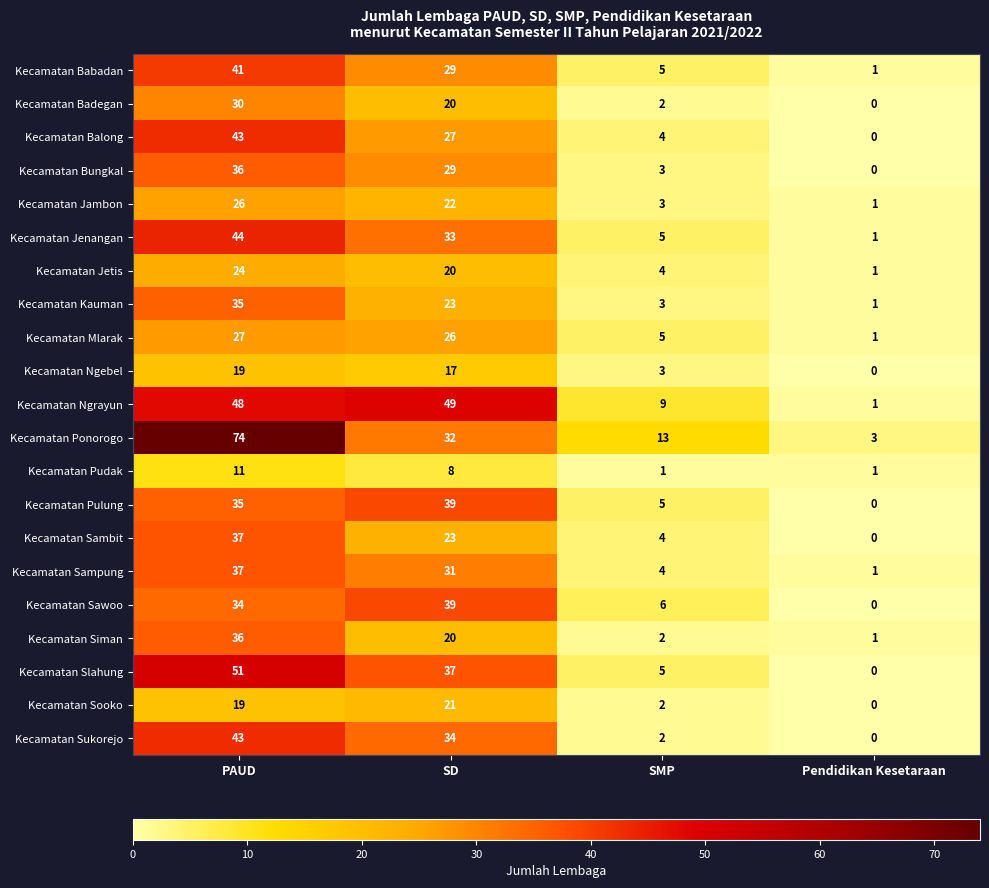

At which label is Kecamatan Kauman closest to 18?

SD